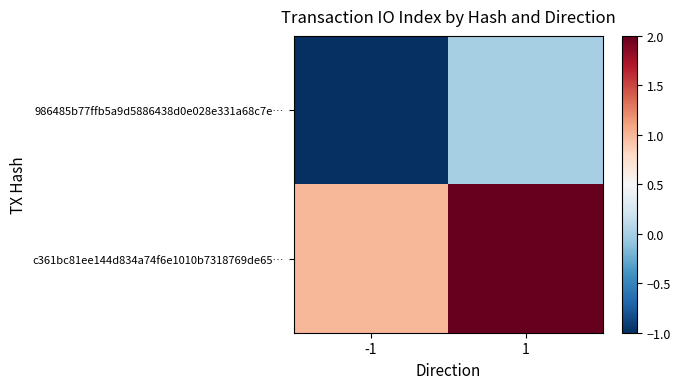

At which category is the sum across all series the highest?

1